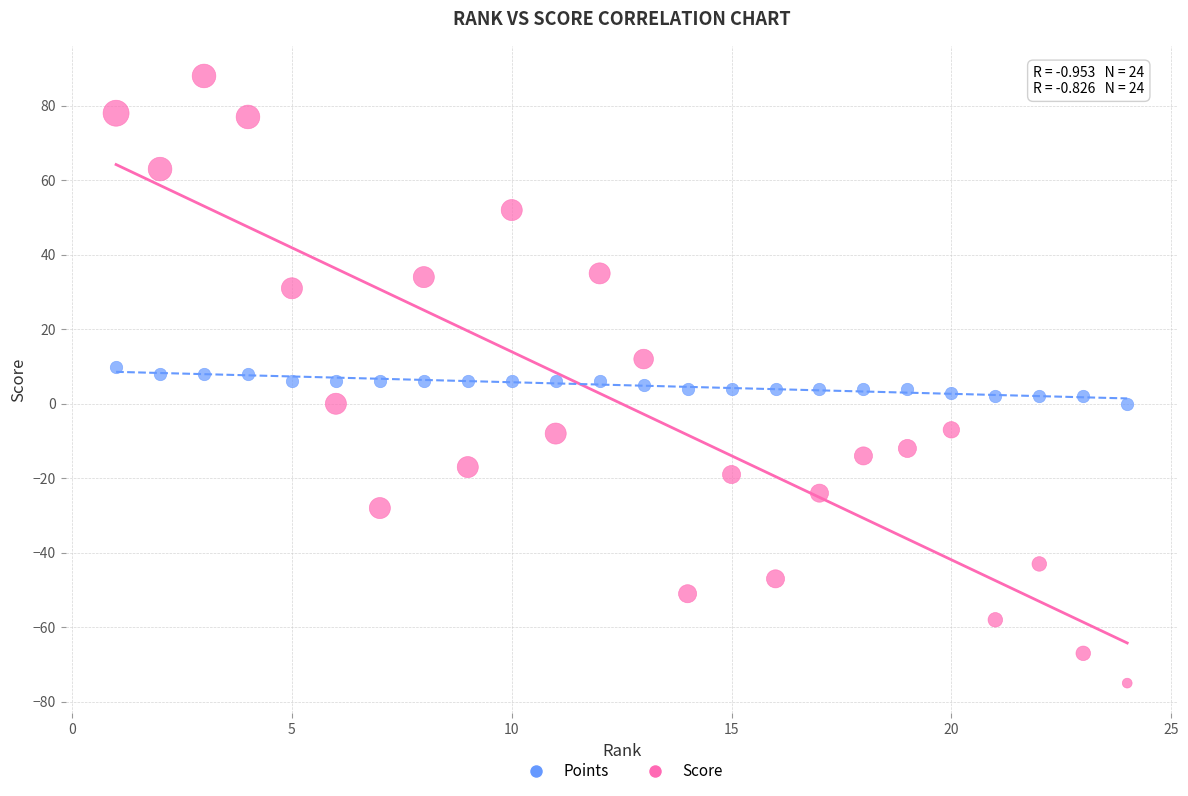

Which series reaches the minimum Y coordinate?

Score